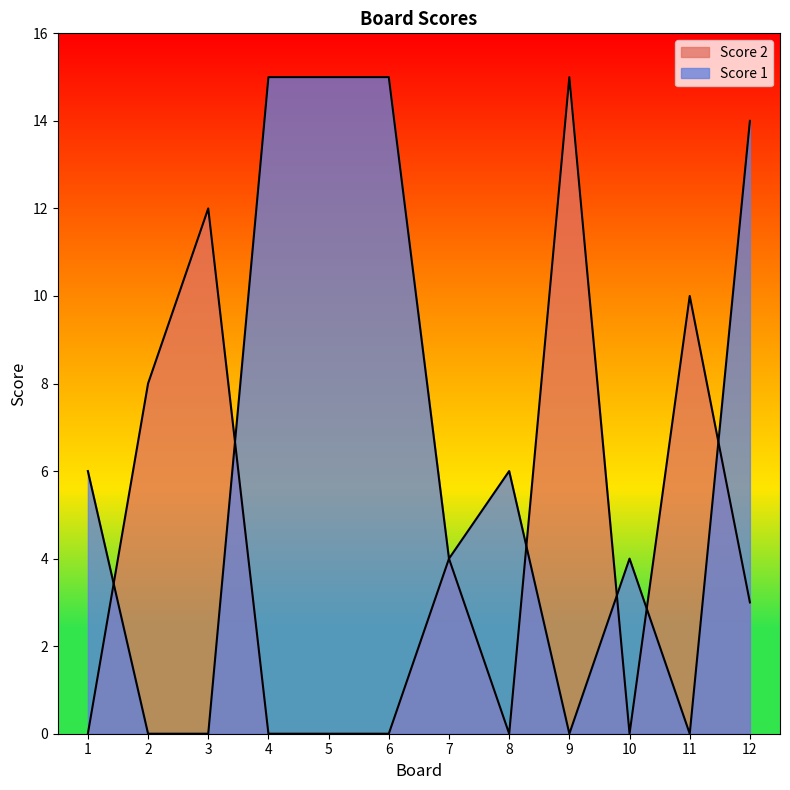

What is the value of the Score 2 point at the 12th from the left?

3